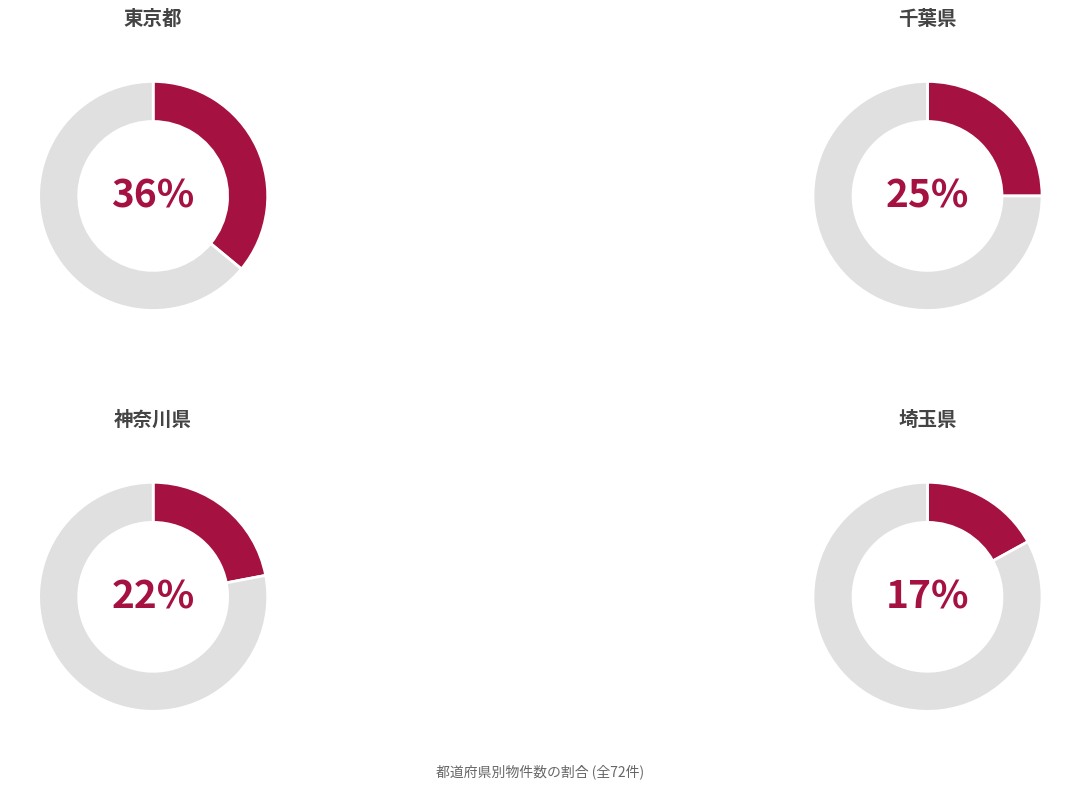

To the nearest percent, what percentage of the pie is 神奈川県?

22%